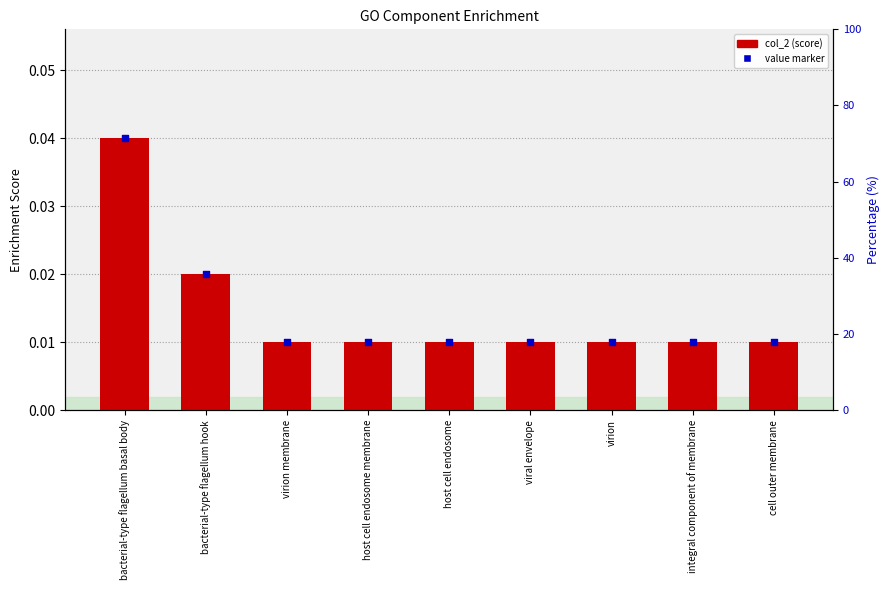

Which series reaches the minimum Y coordinate?

col_2